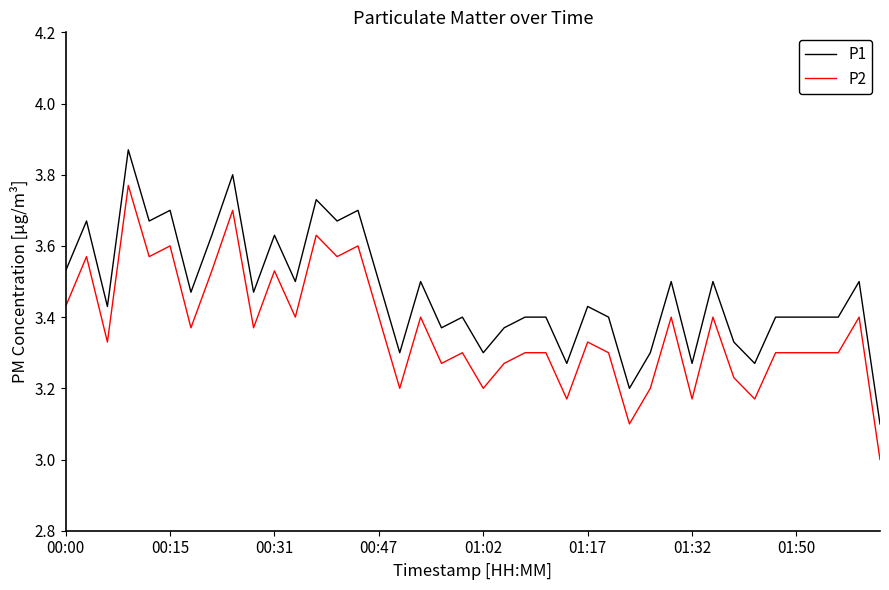

What is the difference between the maximum and minimum values in the P2 series?

0.8